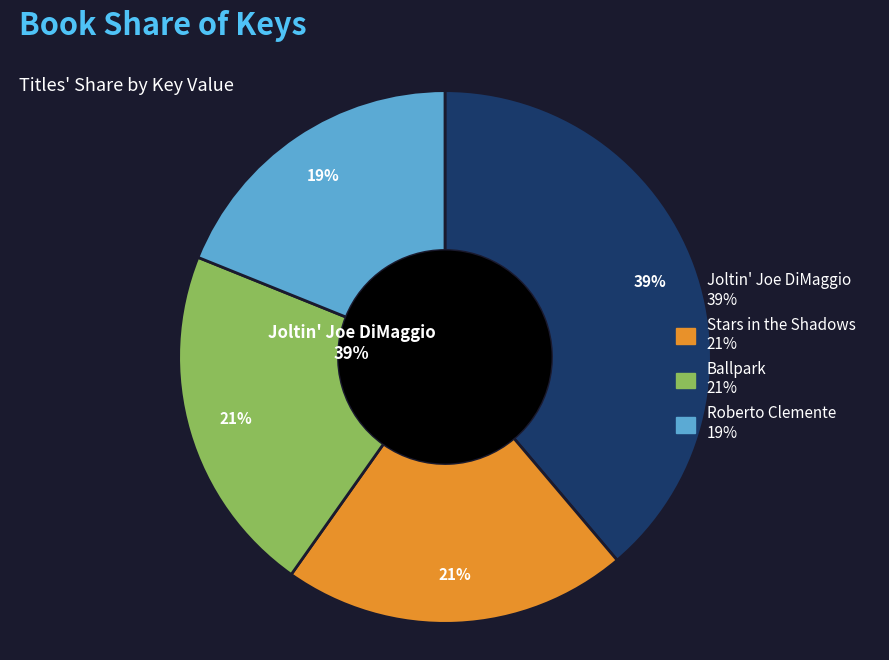

True or false: Ballpark accounts for 7% of the total.

False